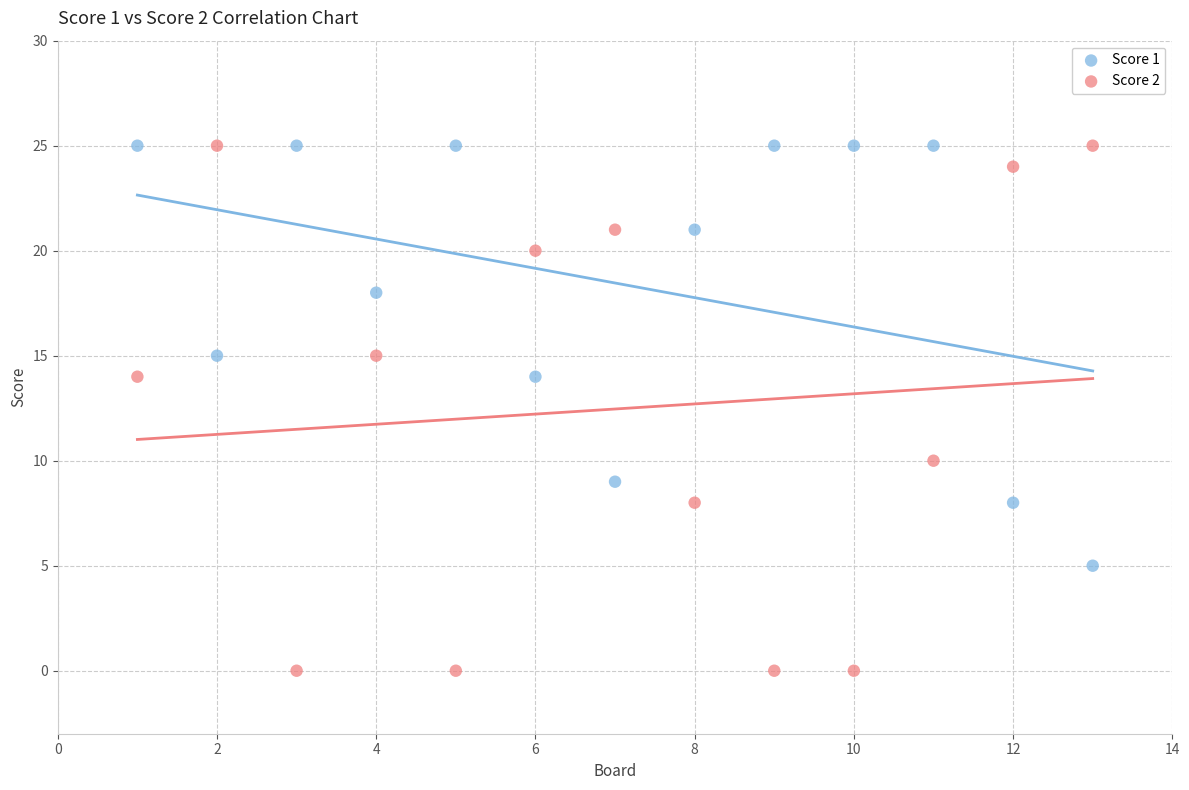

Which series contains the lowest Y value?

Score 2